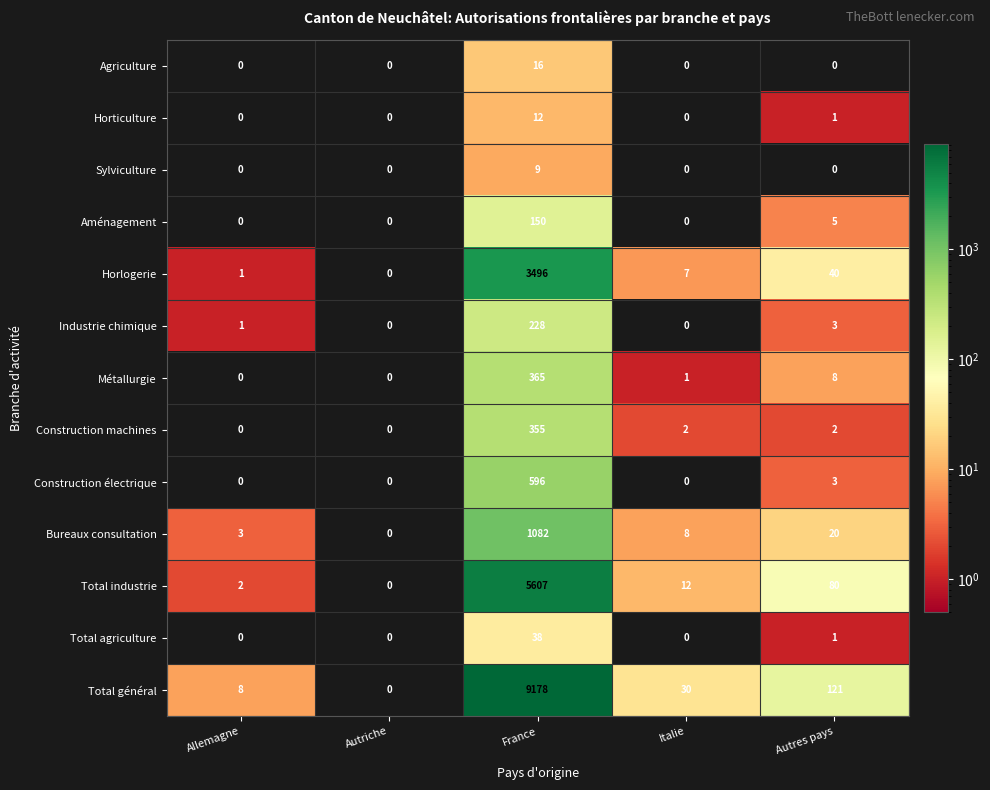

What is the total value across all series at Allemagne?

15